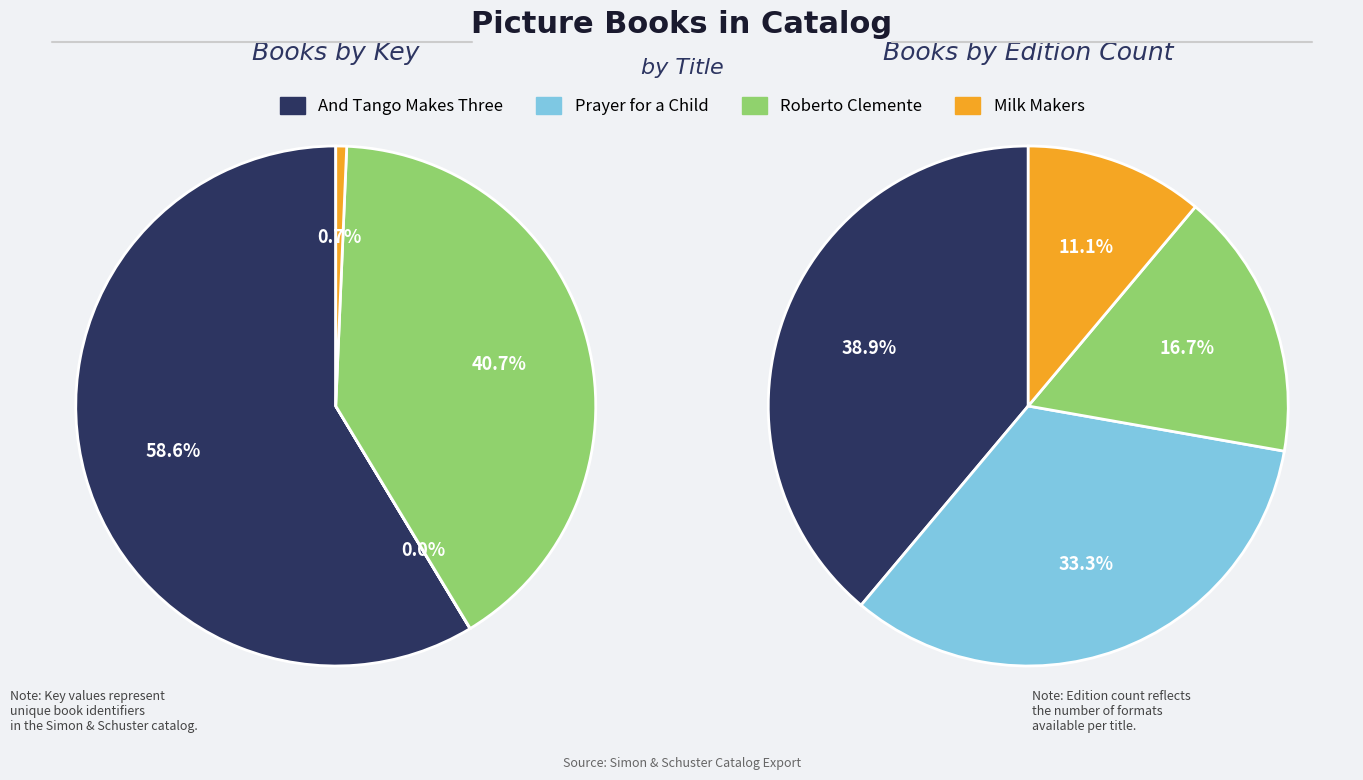

To the nearest percent, what portion does Roberto Clemente represent?

41%